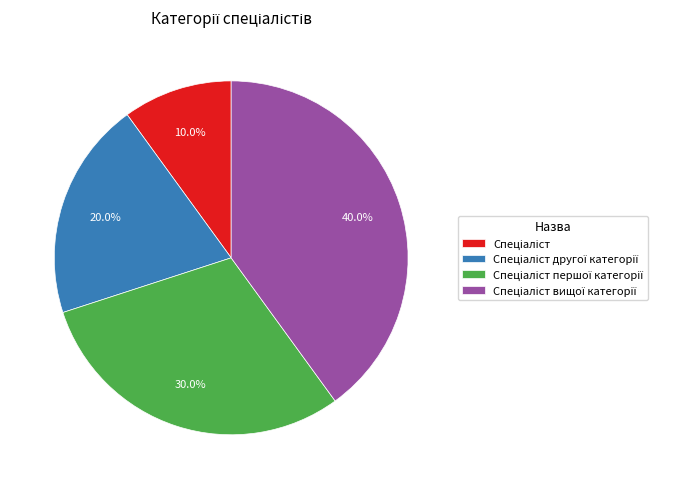

Is there a majority slice in this chart?

No